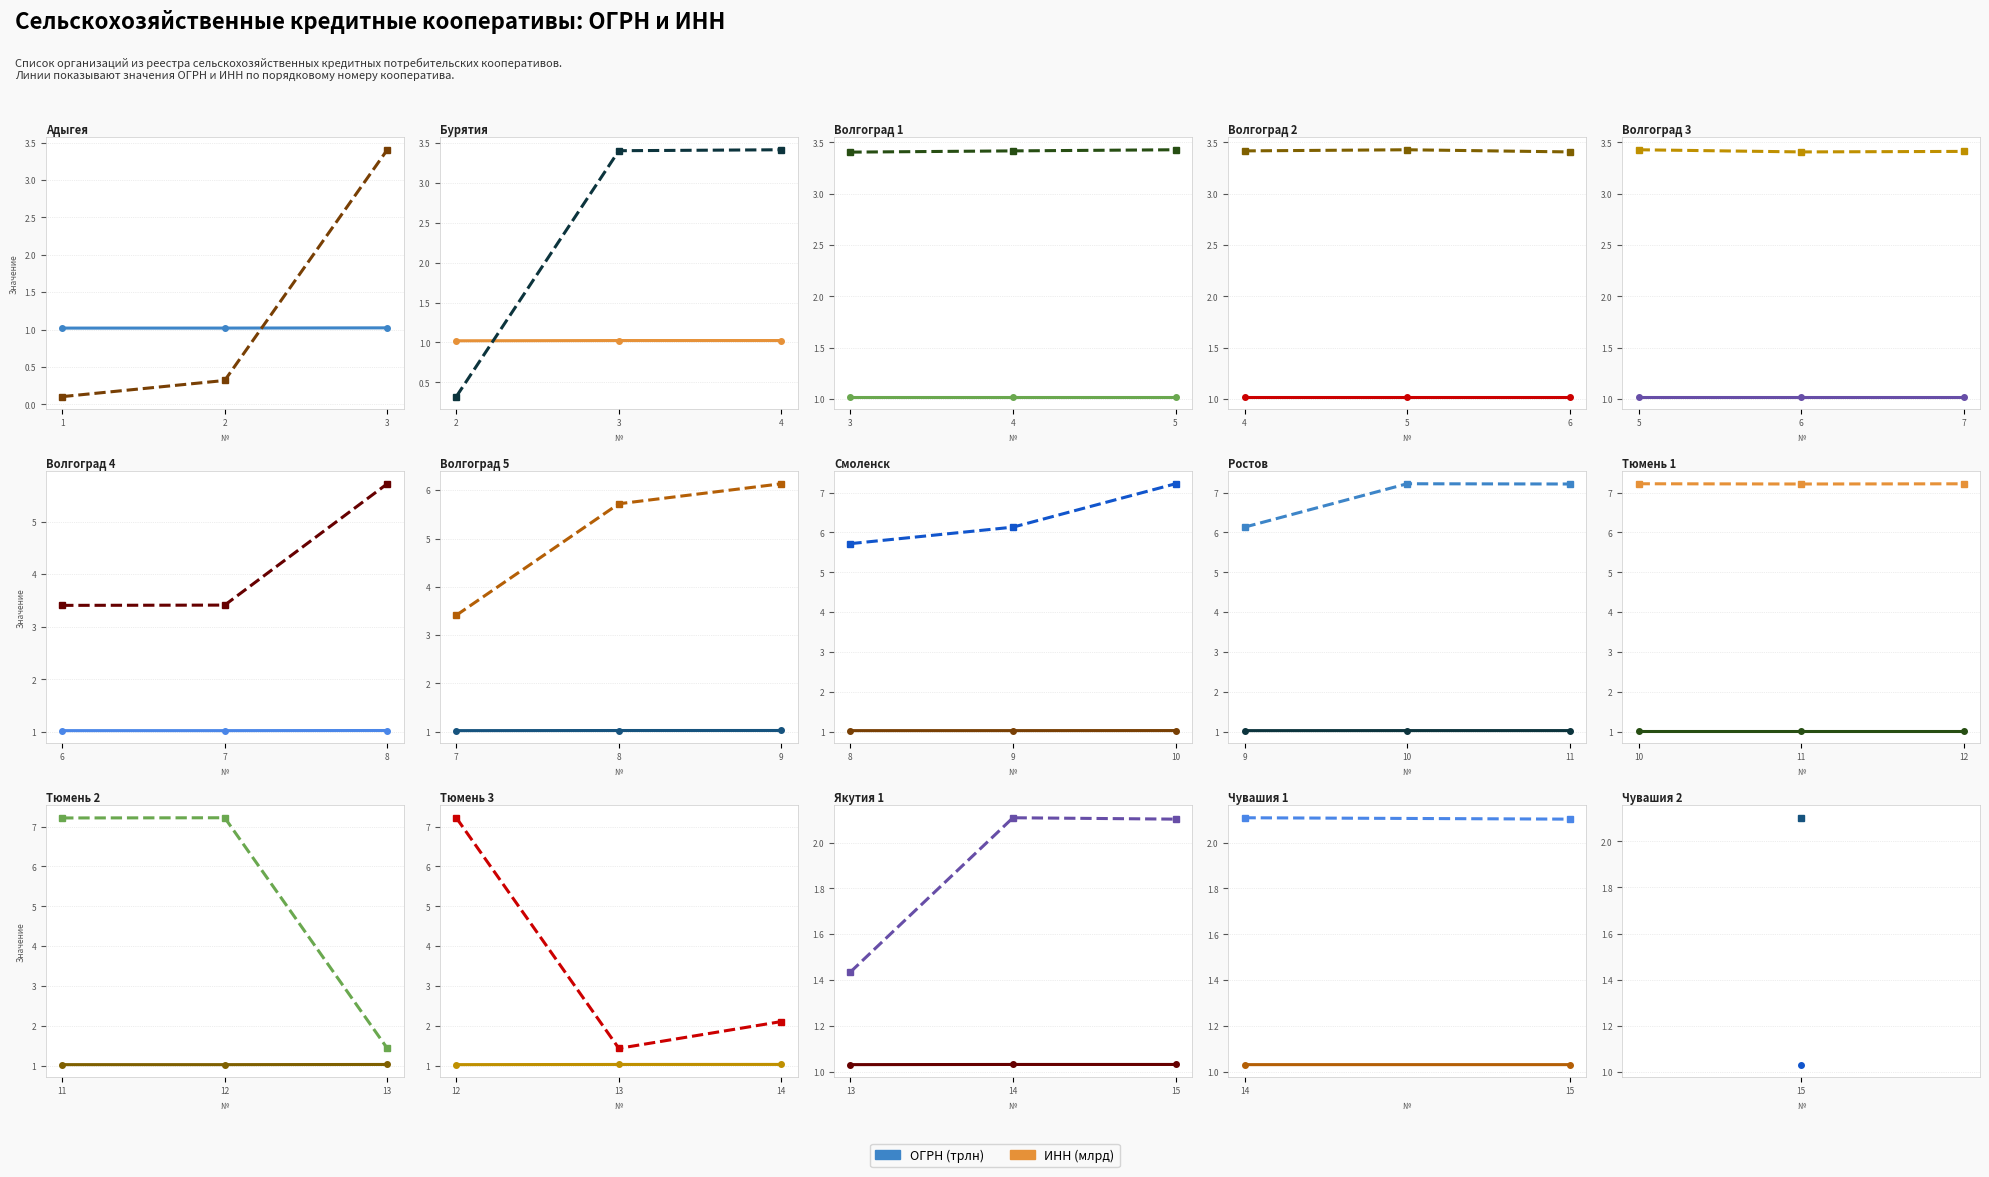

Which has a higher value, 15 or 14?

15